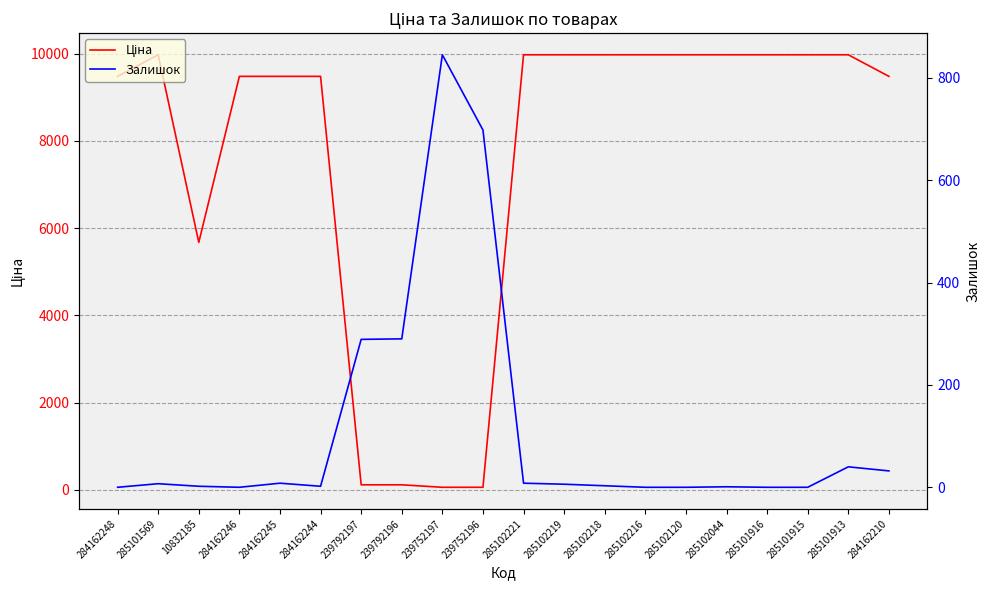

List the labels in order of Залишок value, largest first.

239752197, 239752196, 239792196, 239792197, 285101913, 284162210, 284162245, 285102221, 285101569, 285102219, 285102218, 10832185, 284162244, 285102044, 284162248, 284162246, 285102216, 285102120, 285101916, 285101915